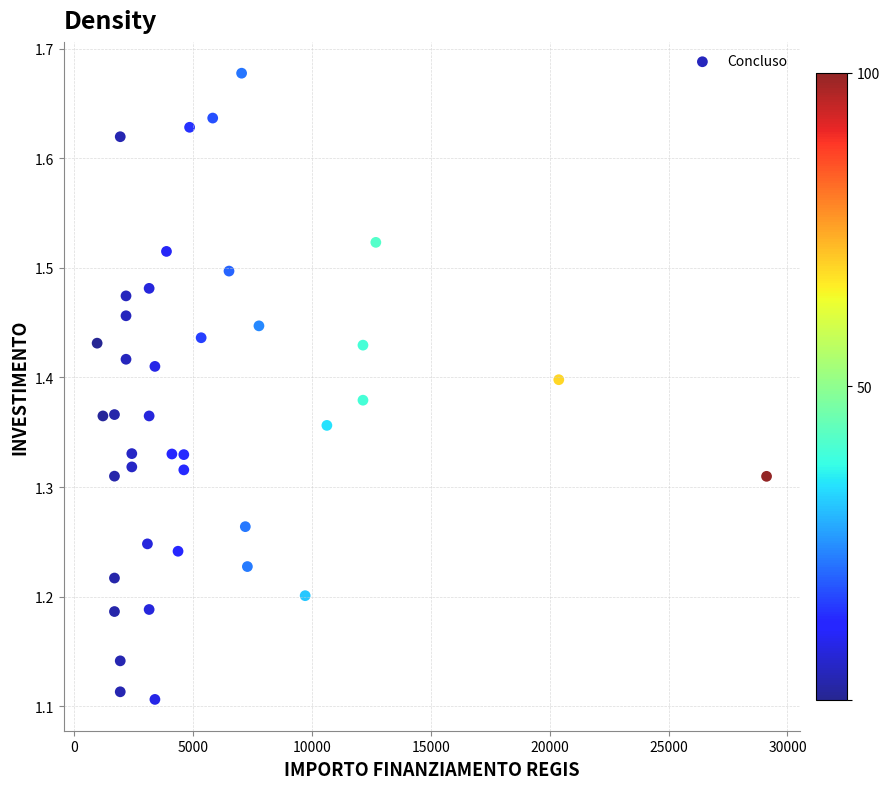

What is the range of Y values (max minus min)?

0.6